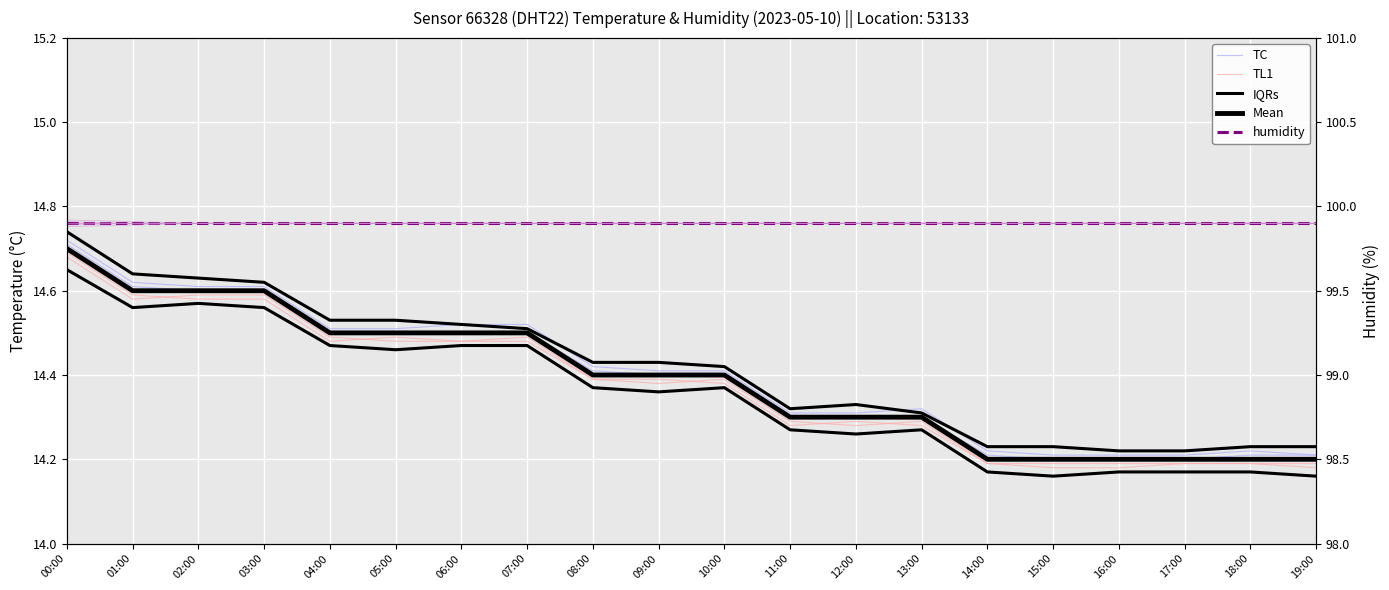

What is the label of the 16th point from the left?

15:00